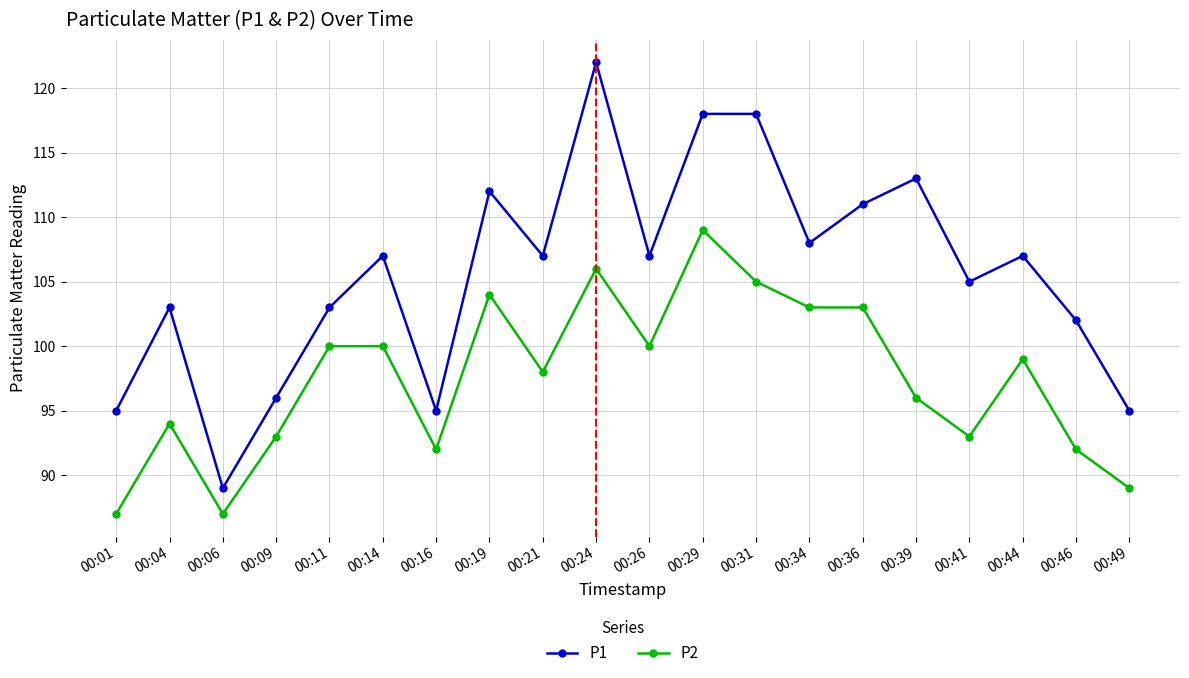

Rank the series by their maximum value, from lowest to highest.

P2, P1